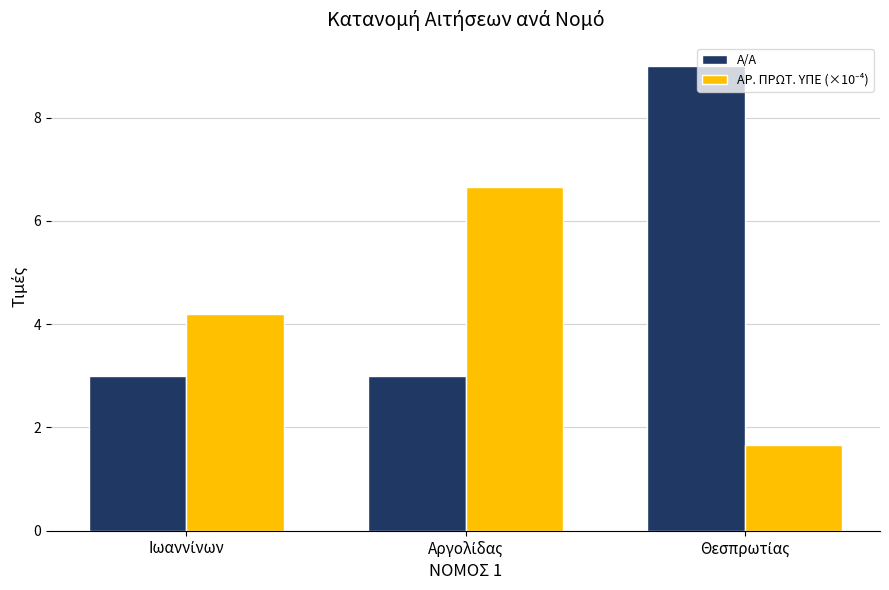

What is the minimum value shown in the chart?

1.7